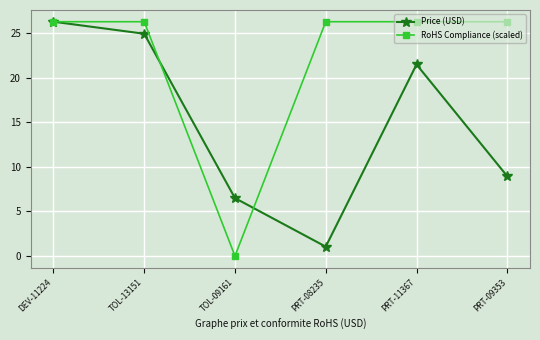

At which category does Price (USD) reach its first local valley?

PRT-08235